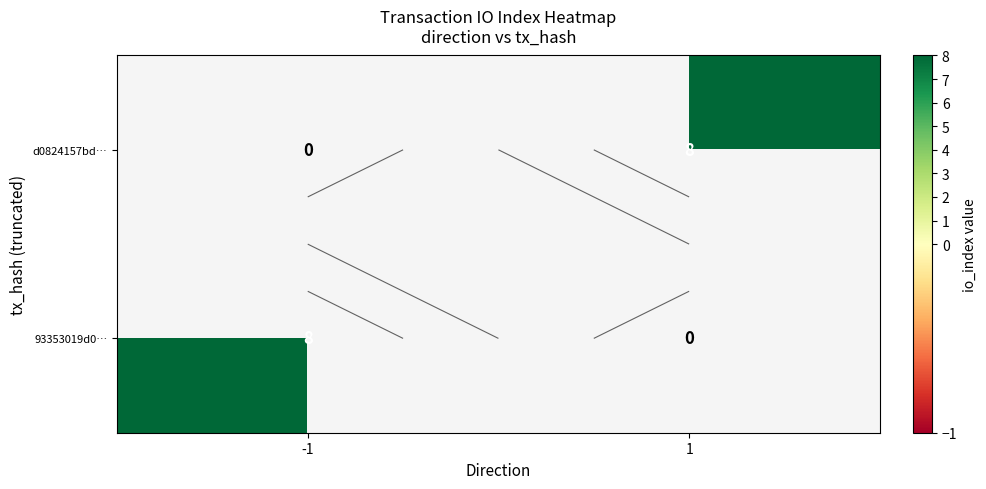

Is the value of 93353019d0… at 1 greater than the value of d0824157bd… at 1?

No